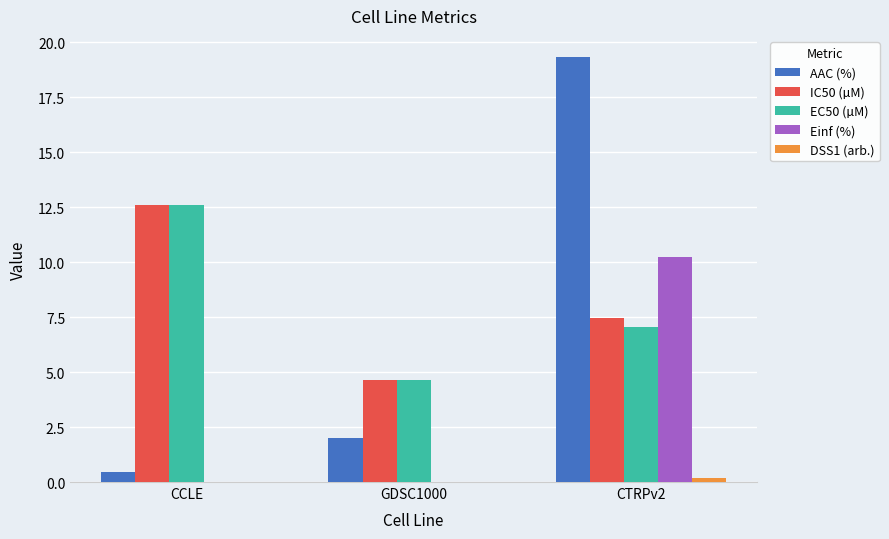

How many values in the IC50 (µM) series exceed 7?

2